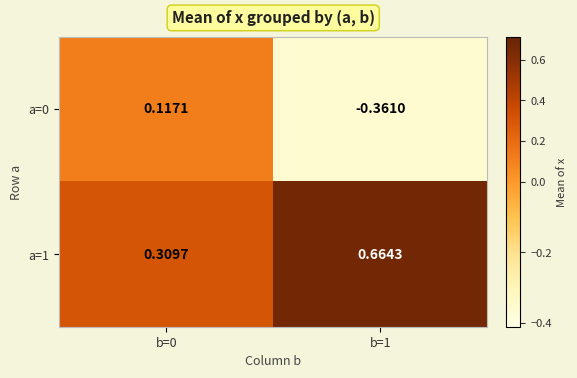

Is the value of a=1 at b=0 greater than the value of a=0 at b=0?

Yes